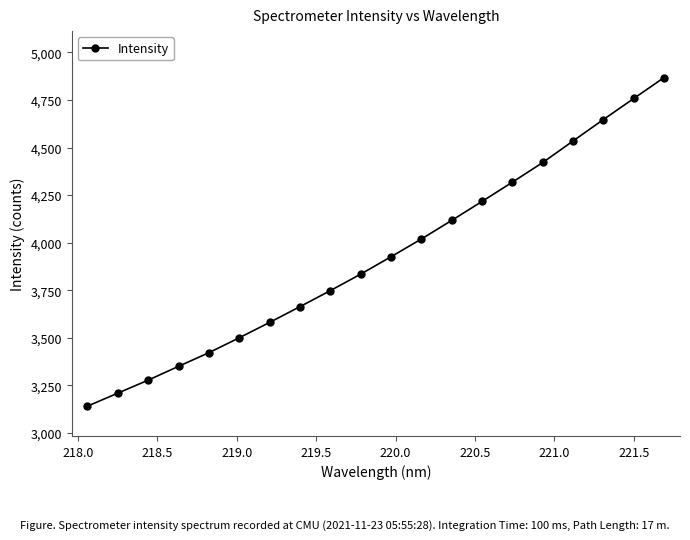

What is the sum of all values?

78553.4